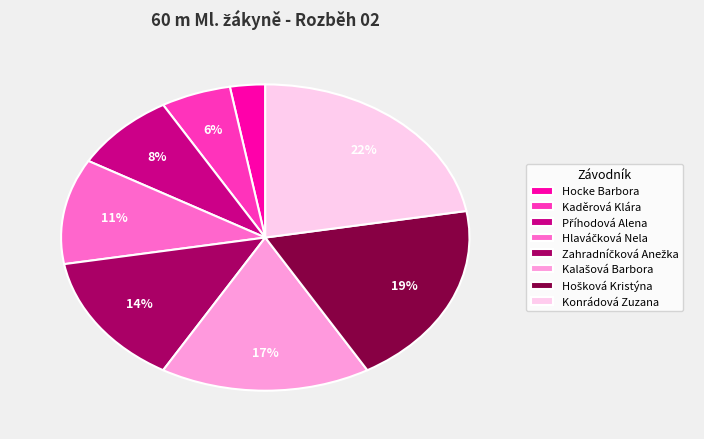

Count the number of slices in the pie.

8